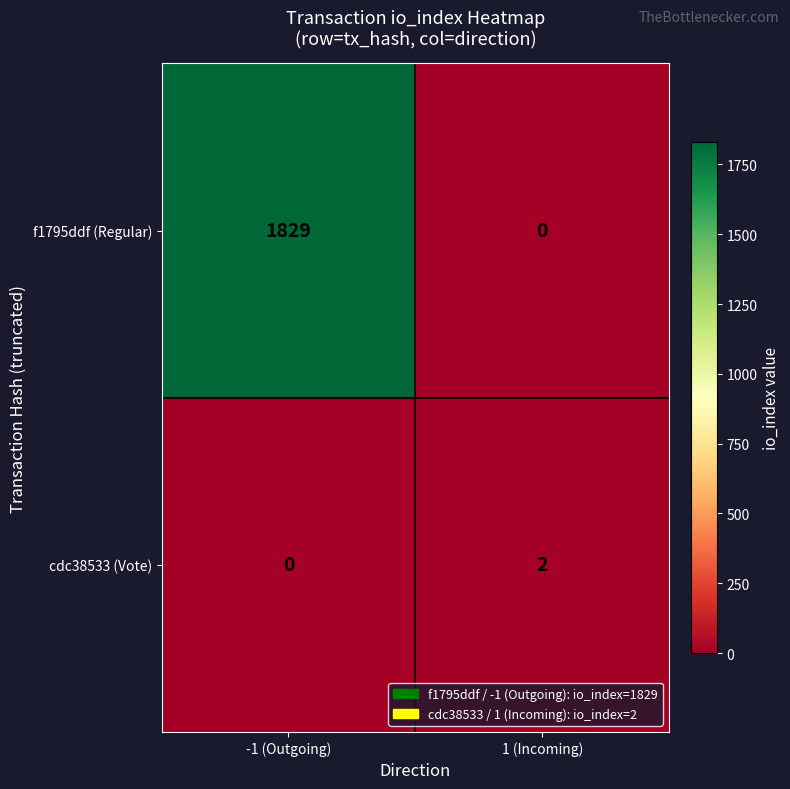

At which label is f1795ddf (Regular) closest to 914?

1 (Incoming)